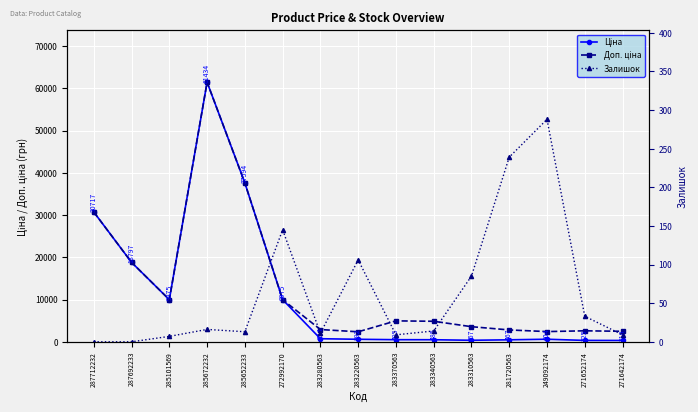

What is the lowest value of the Ціна series?

310.3